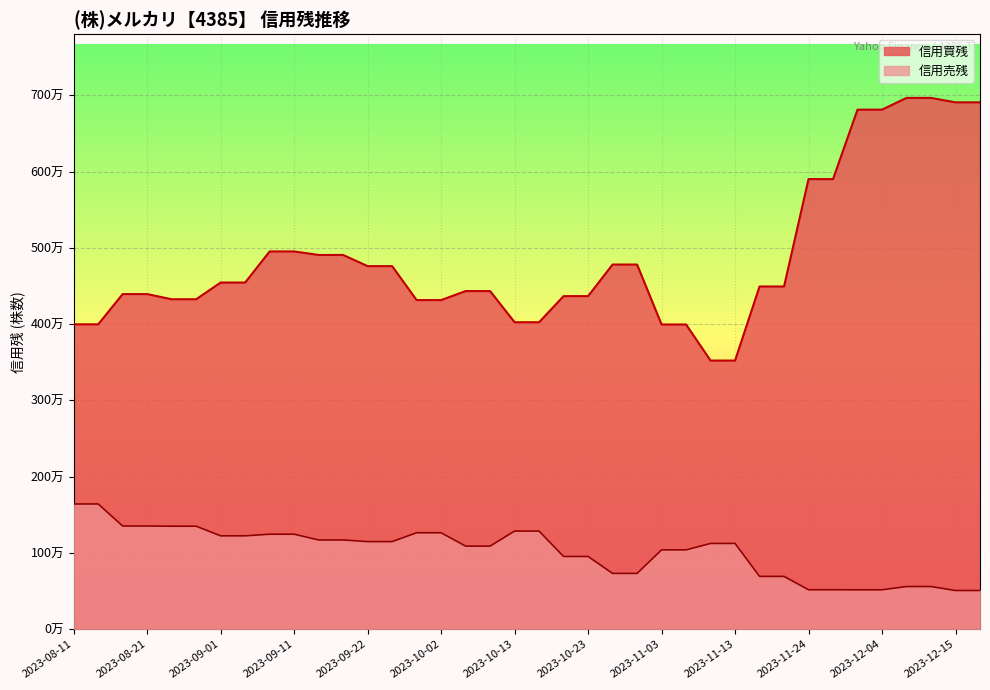

What position from the right is 2023-09-04?

31